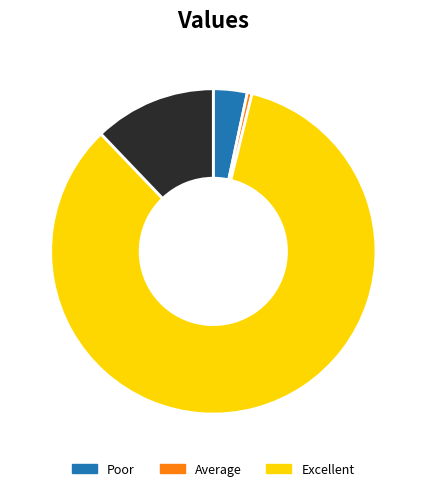

Is there a majority slice in this chart?

Yes